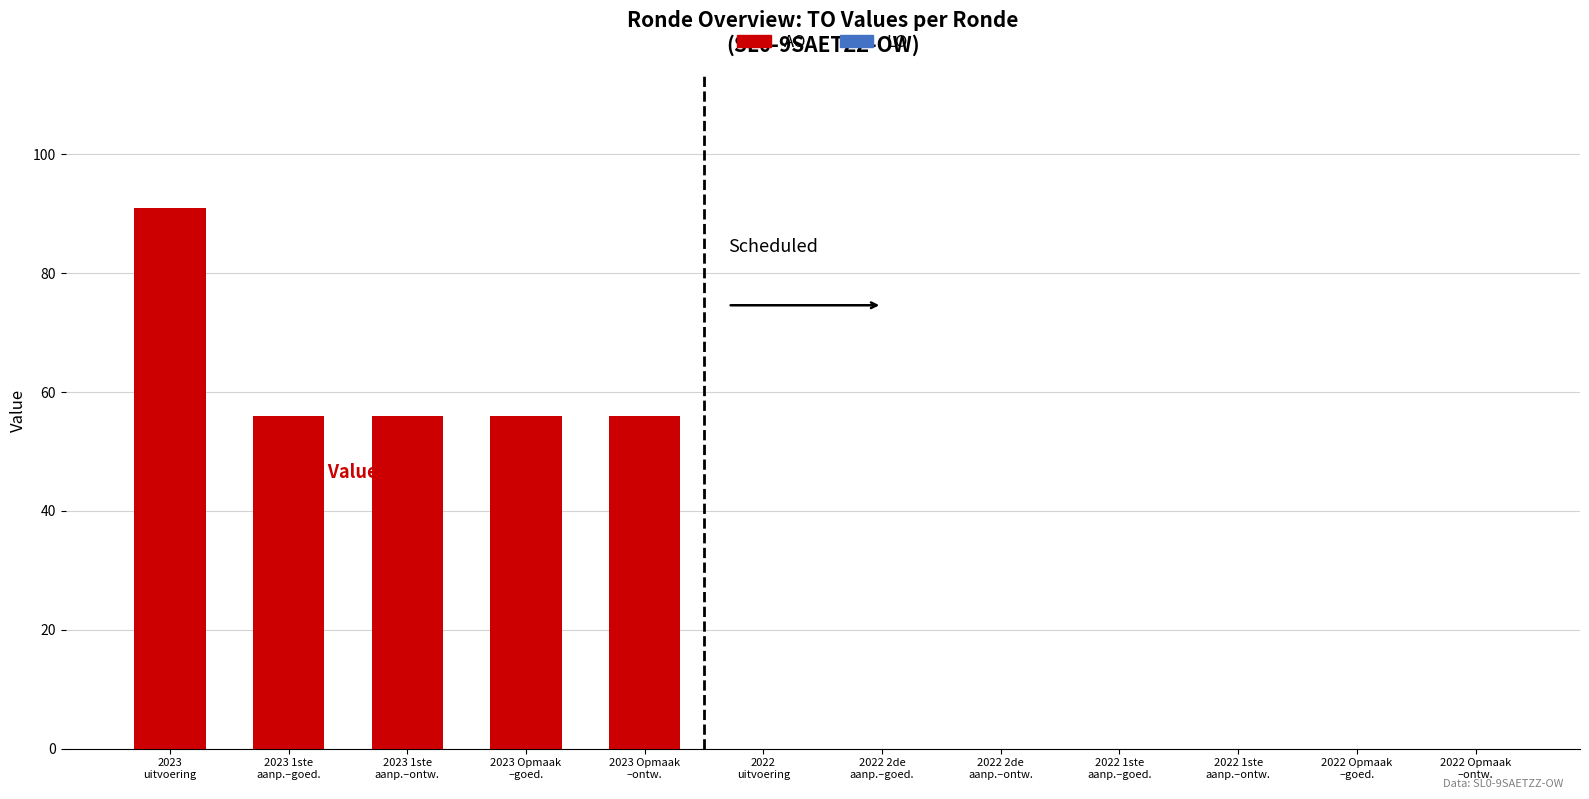

What is the difference between the maximum and second lowest values?

35